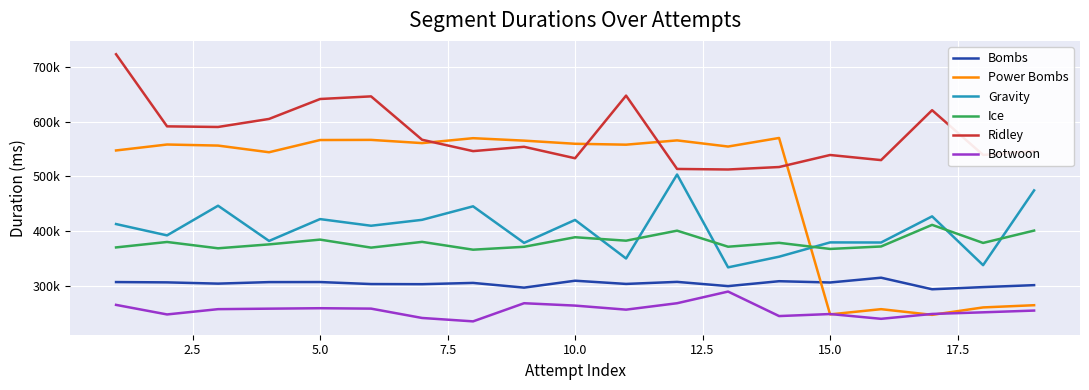

What is the difference between the maximum and minimum values in the Bombs series?

21144